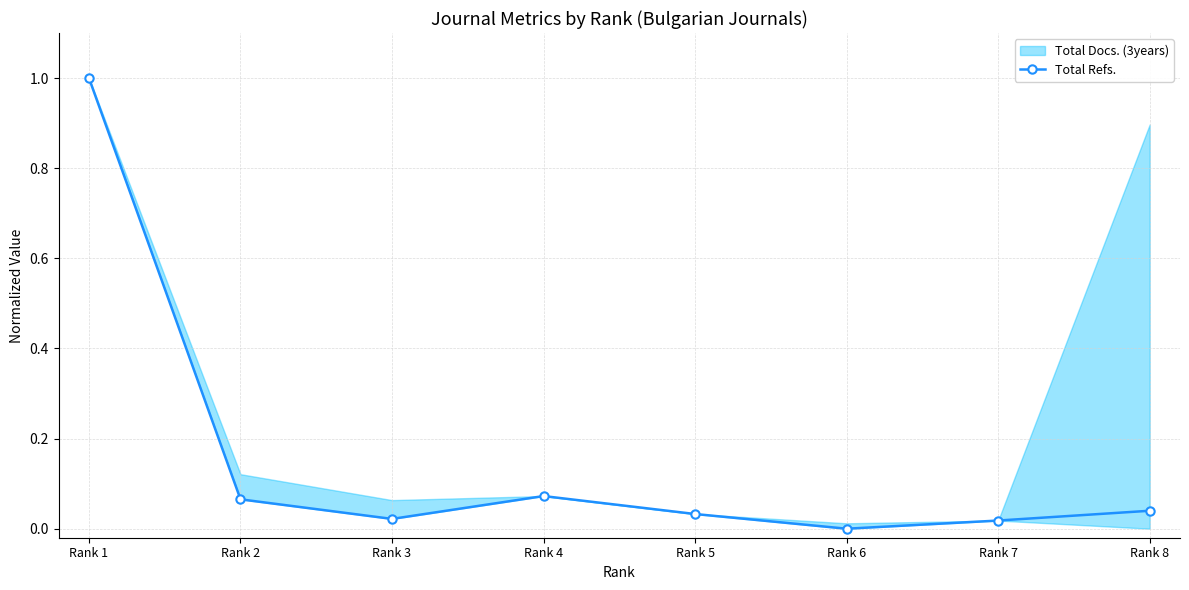

Is it true that the value at Rank 1 is 1.0?

True